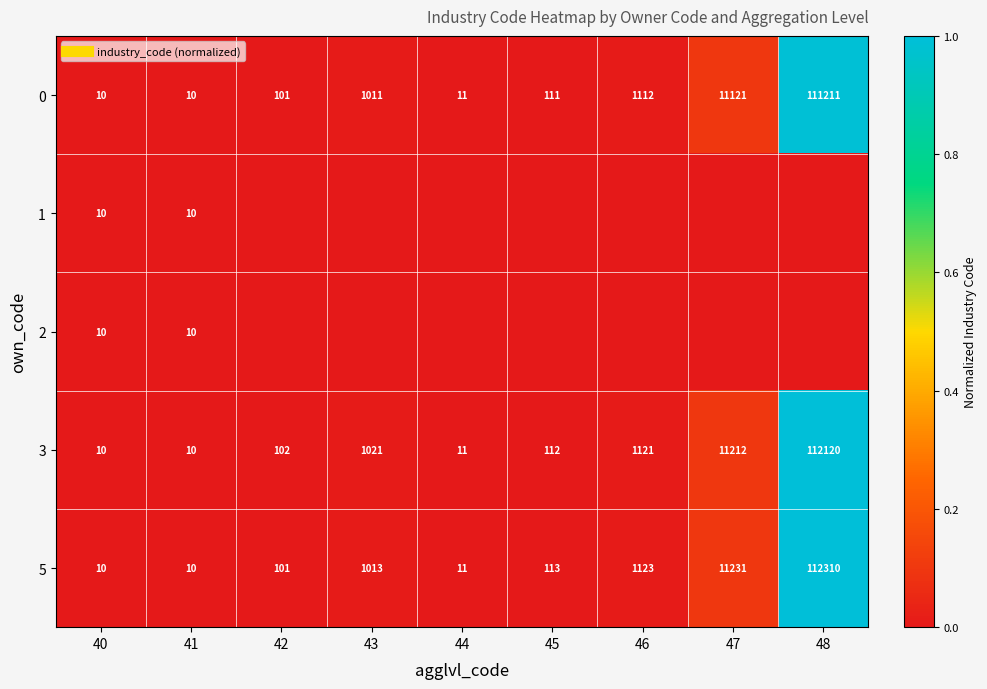

Is the value of 1 at 40 greater than the value of 2 at 41?

No